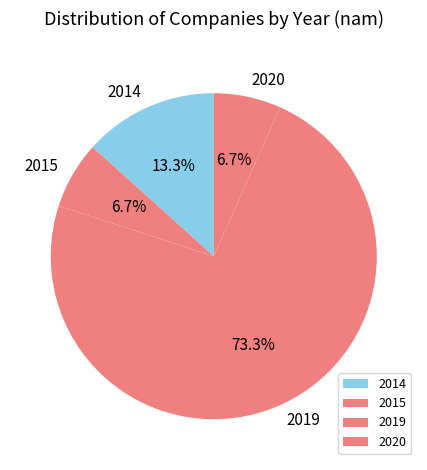

What portion of the pie excludes 2014?

86.7%